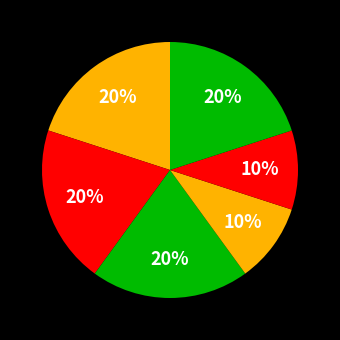

How many slices are in this pie chart?

6